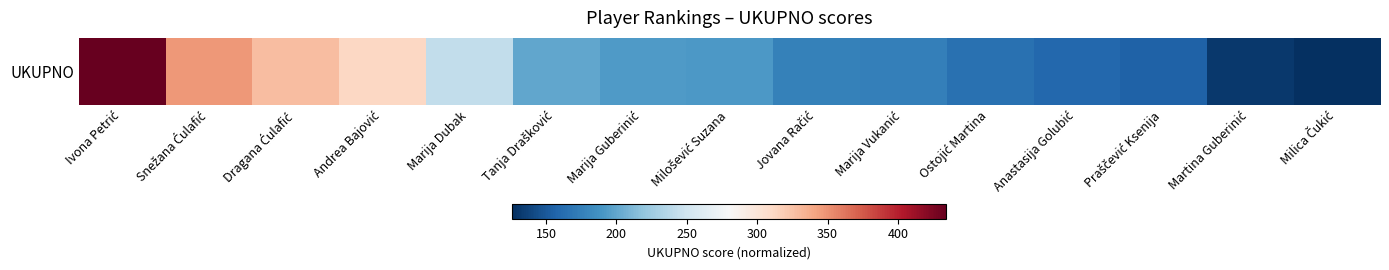

What is the change in value from Jovana Račić to Martina Guberinić?

-44.4